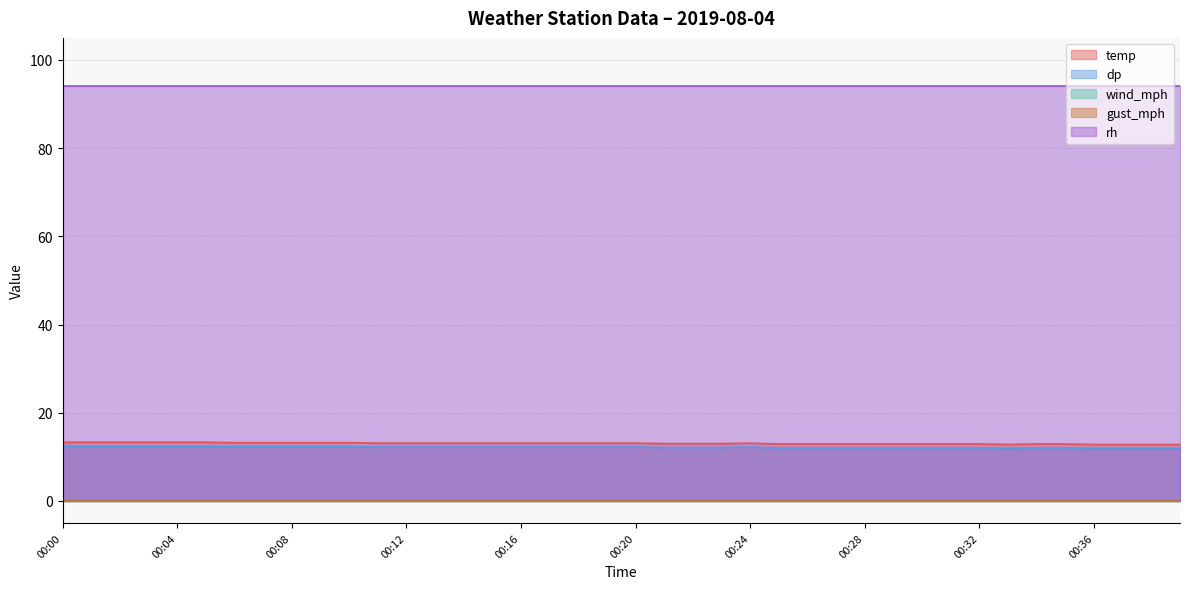

At which label is wind_mph closest to 0?

00:00